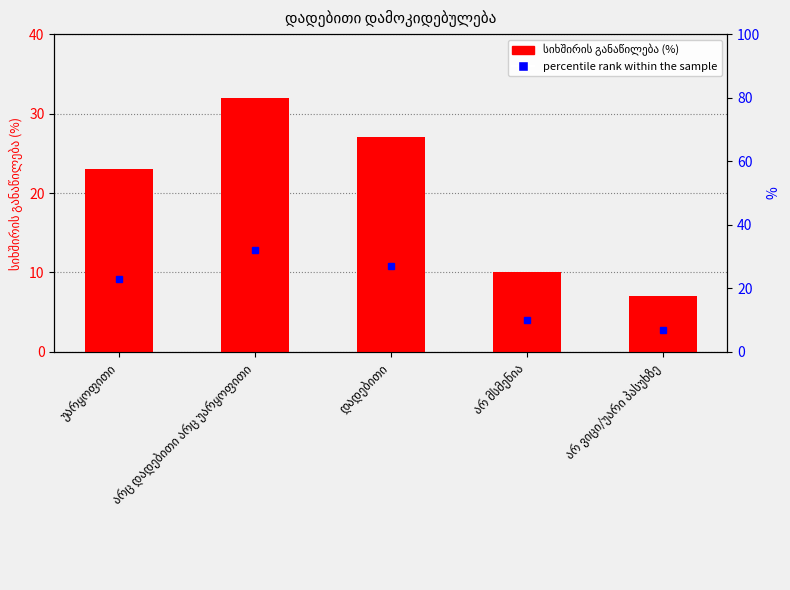

The value at უარყოფითი is 6. True or false?

False